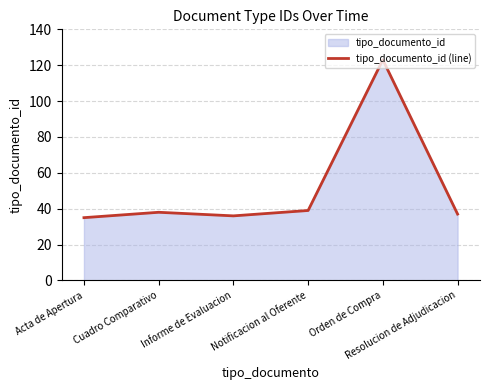

Where is the data nearest to the value 79?

Notificacion al Oferente